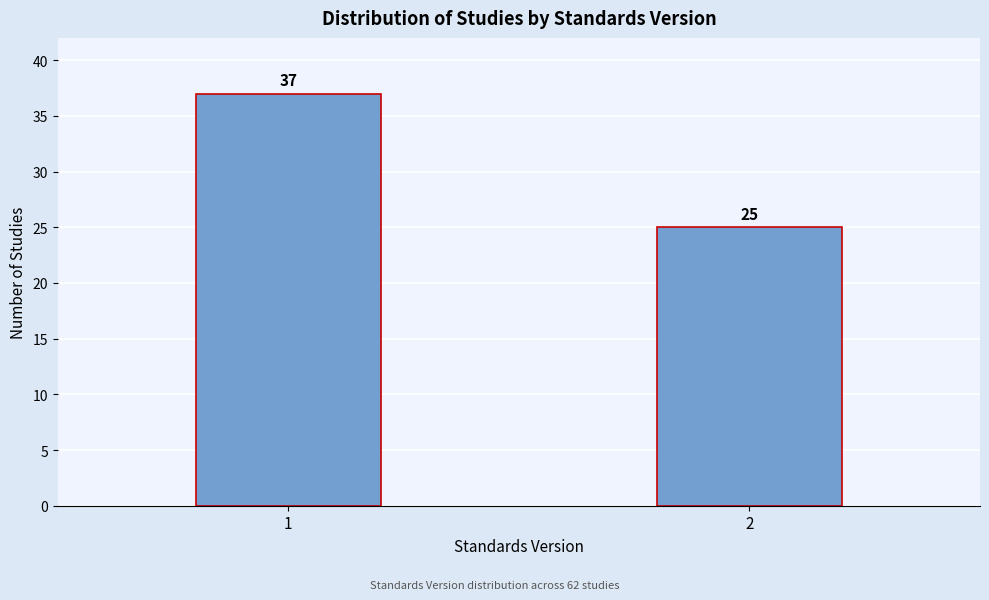

Reading left to right, list all the values displayed in this chart.

37	25